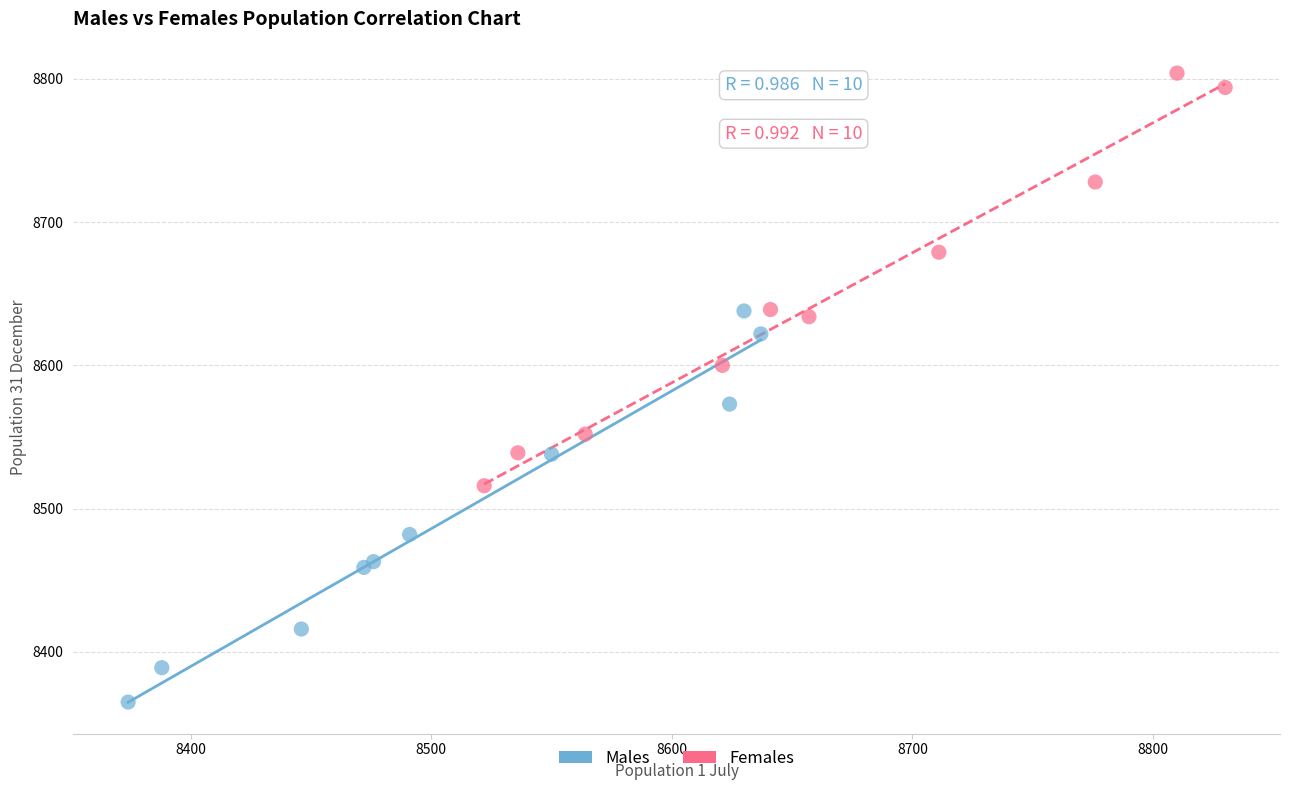

Which series contains the highest Y value?

Females